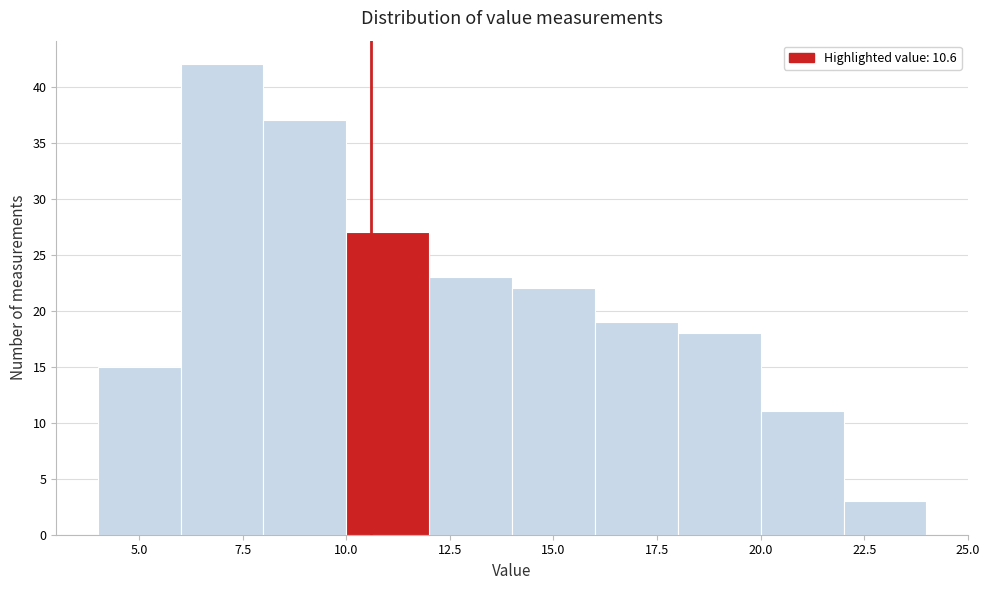

Over which range of the x-axis is the bar tallest?

6 to 8